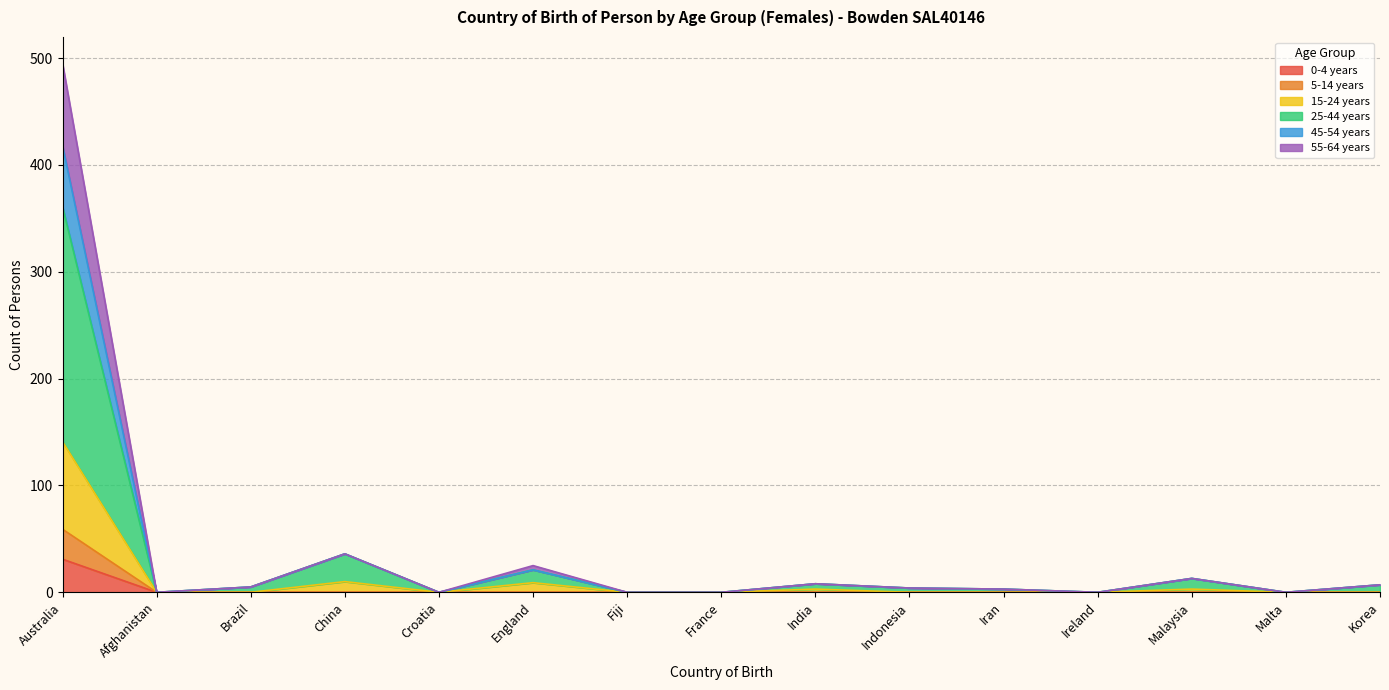

The 0-4 years series shows 0 at Indonesia. True or false?

True